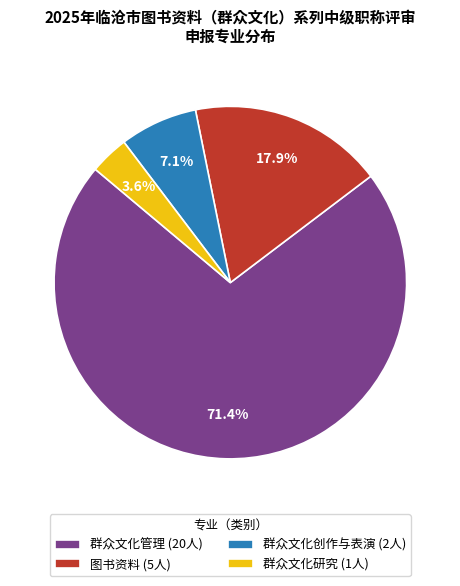

How many slices are in this pie chart?

4